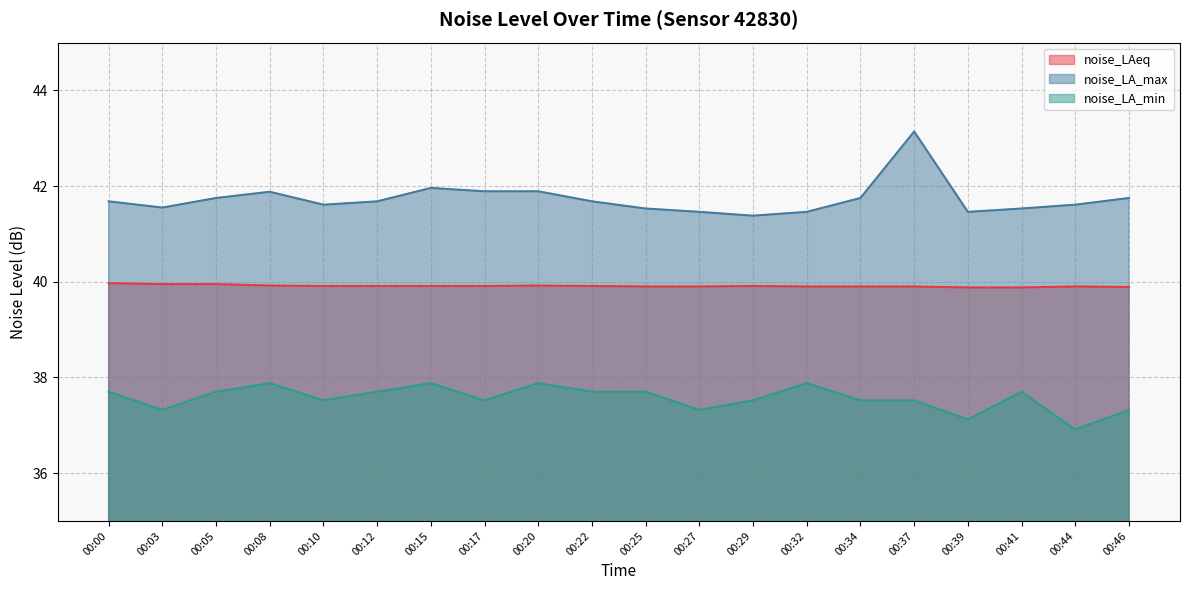

At 00:29, list the series in order from smallest to largest.

noise_LA_min, noise_LAeq, noise_LA_max